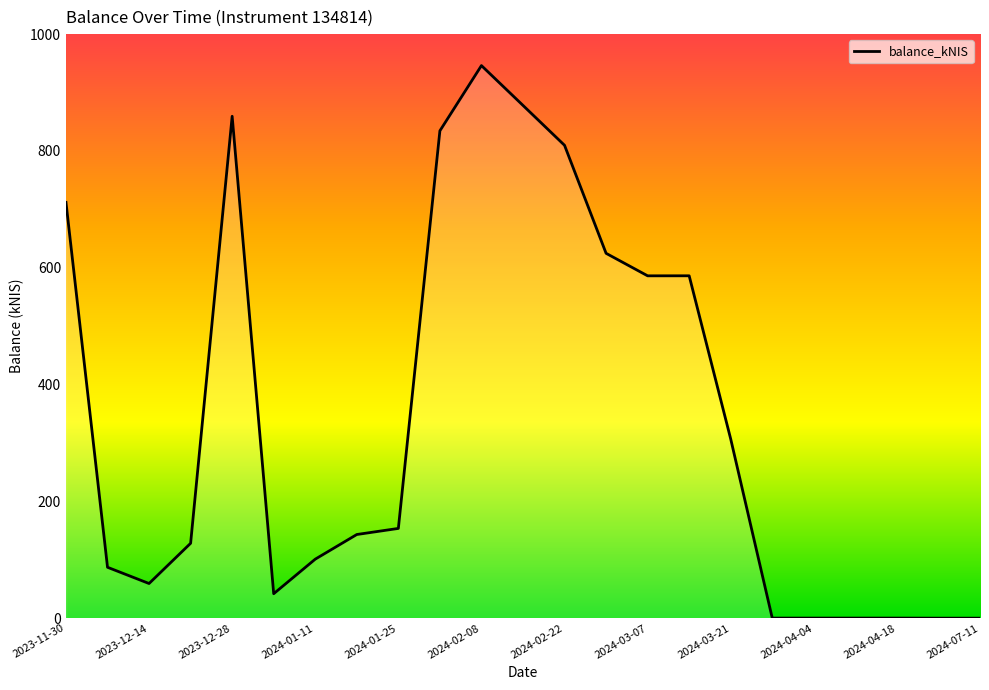

What is the difference between the maximum and minimum values?

946.1